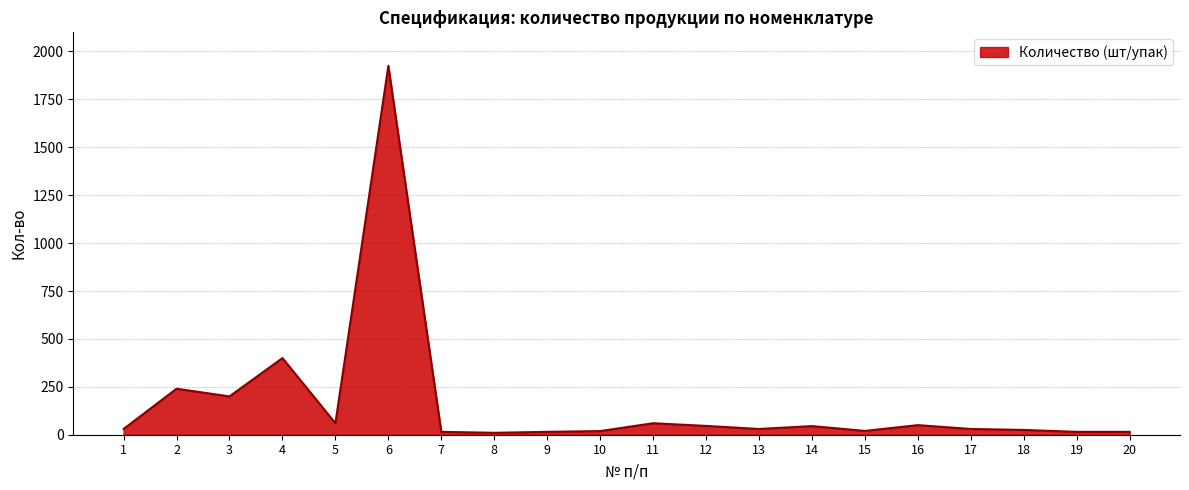

What is the difference between the second highest and minimum values?

390